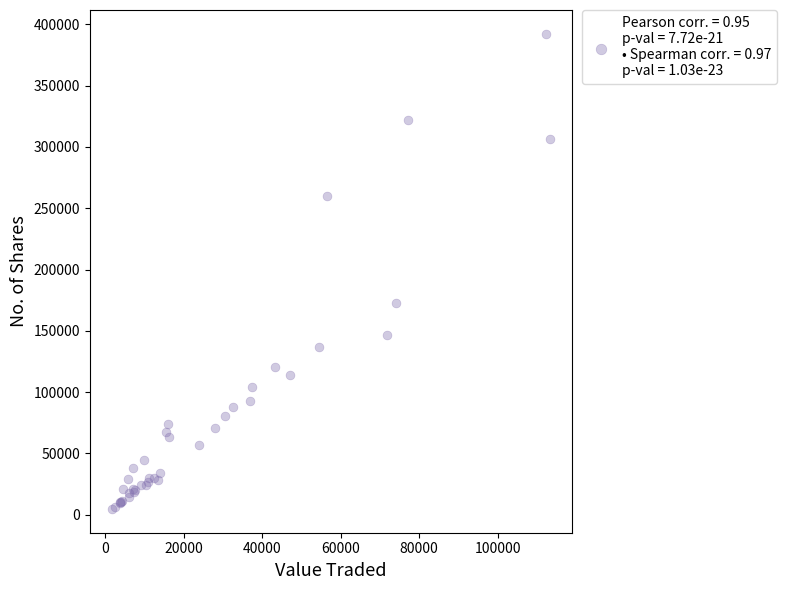

What Y value in the scatter plot is closest to 198503?

172337